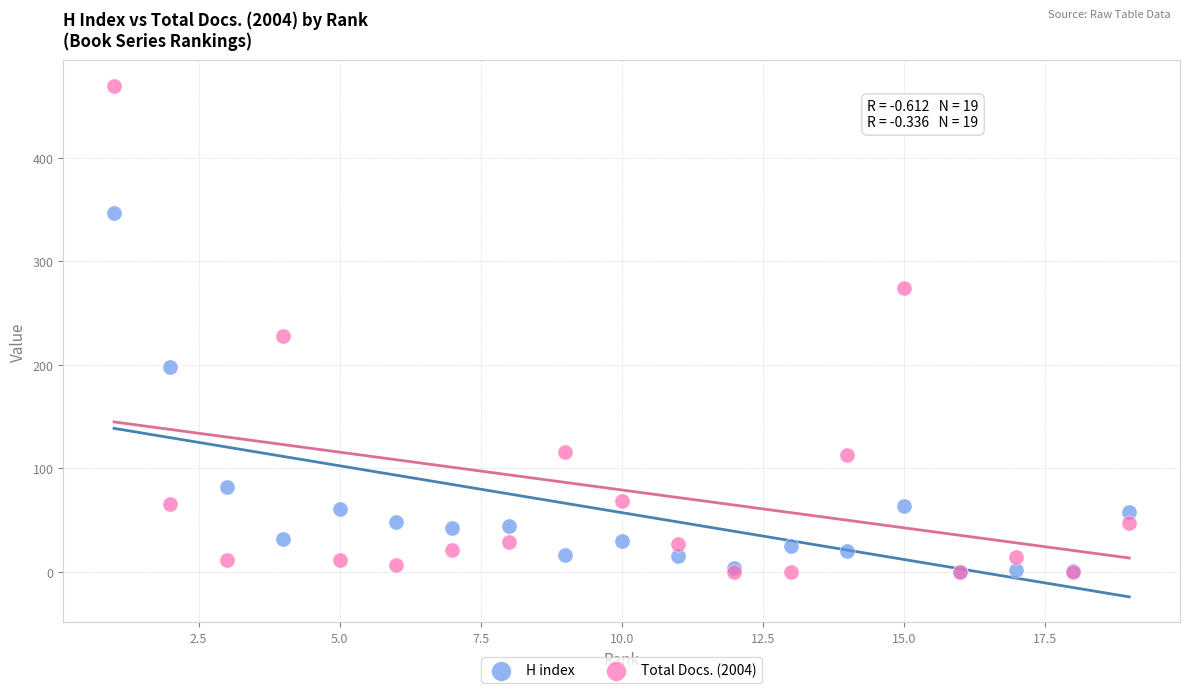

Across all series, what Y value is closest to 235?

228